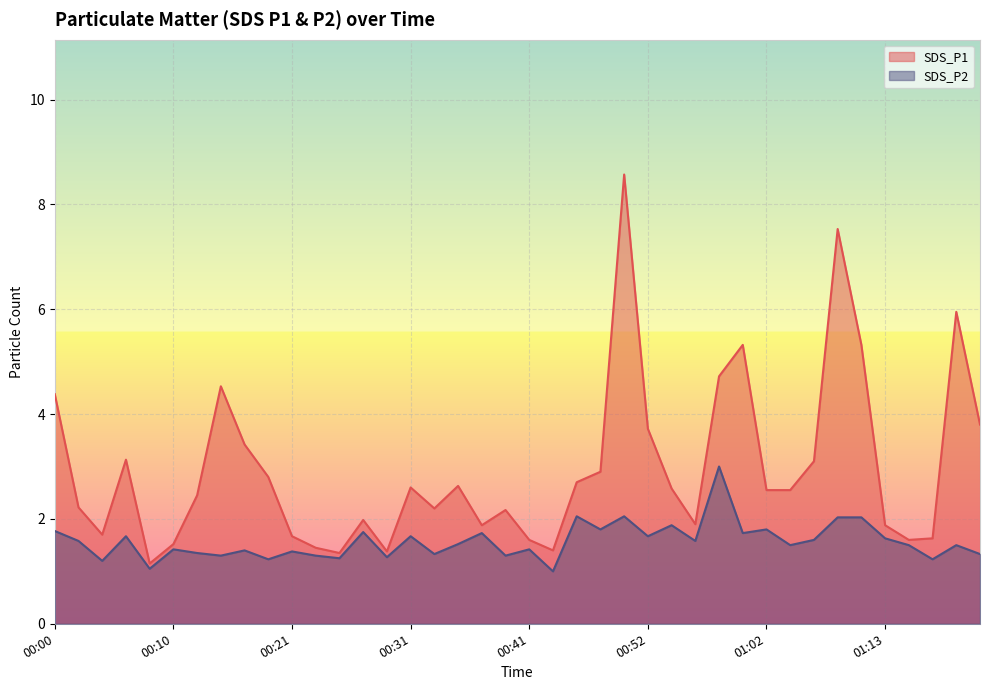

Is it true that SDS_P2 equals 1.4 at 00:21?

True